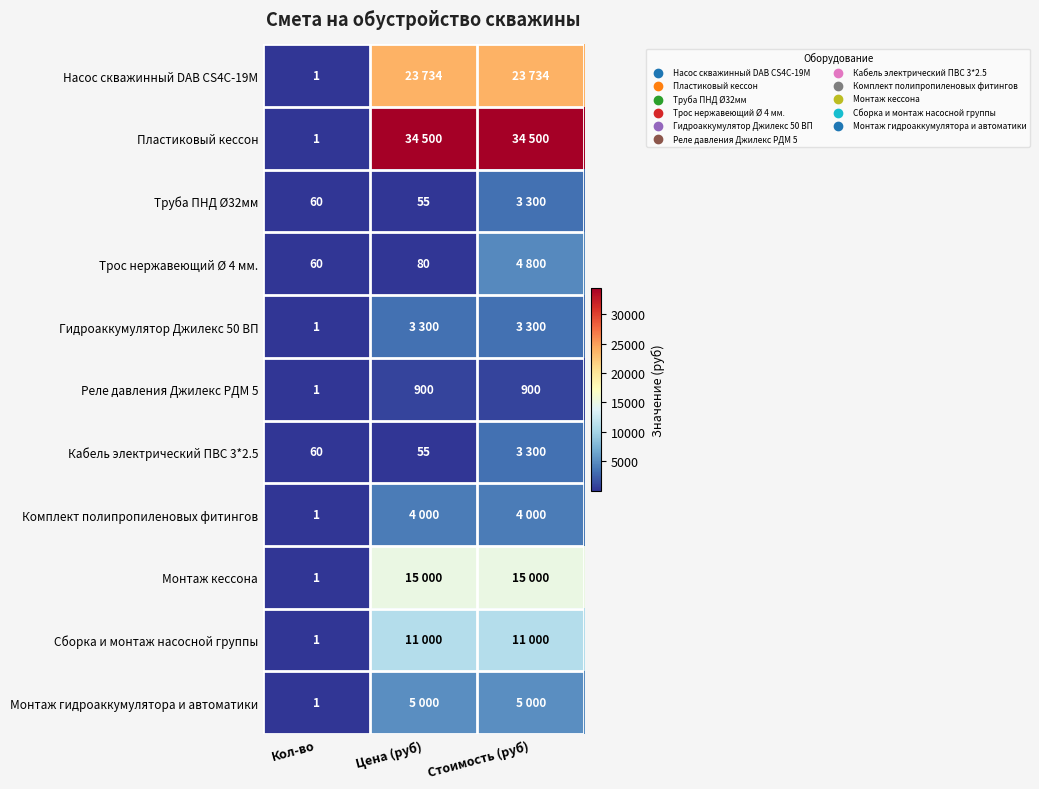

Read the Реле давления Джилекс РДМ 5 value at Стоимость (руб).

900